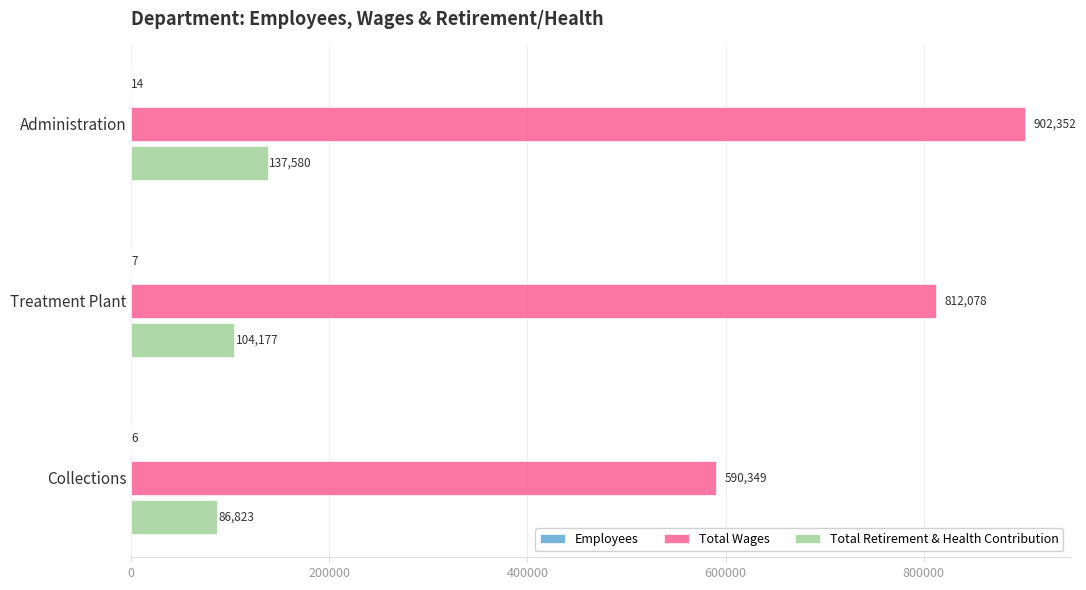

What is the sum of the Total Wages values at Collections and Administration?

1492701